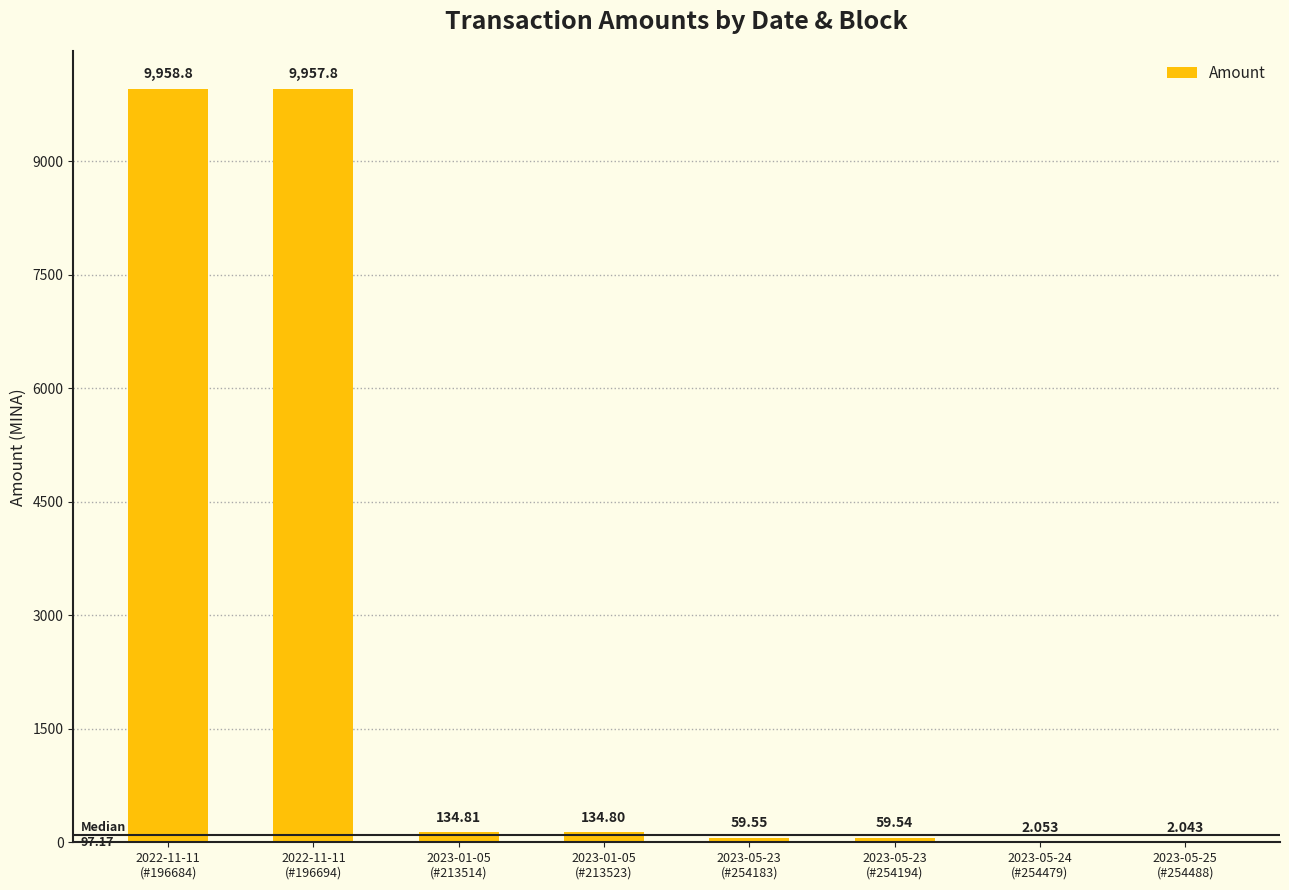

What is the value of the 5th bar from the left?

59.6